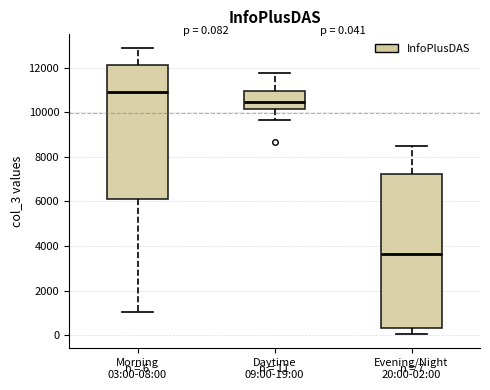

Which box's median line is the highest?

Morning 03:00-08:00